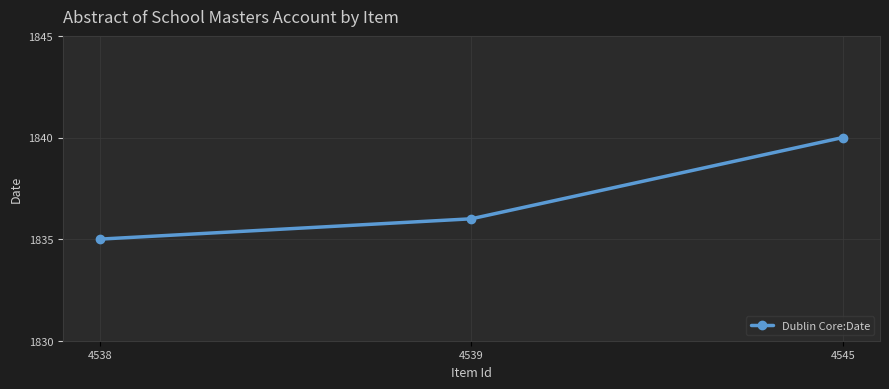

How many series are shown in this chart?

1